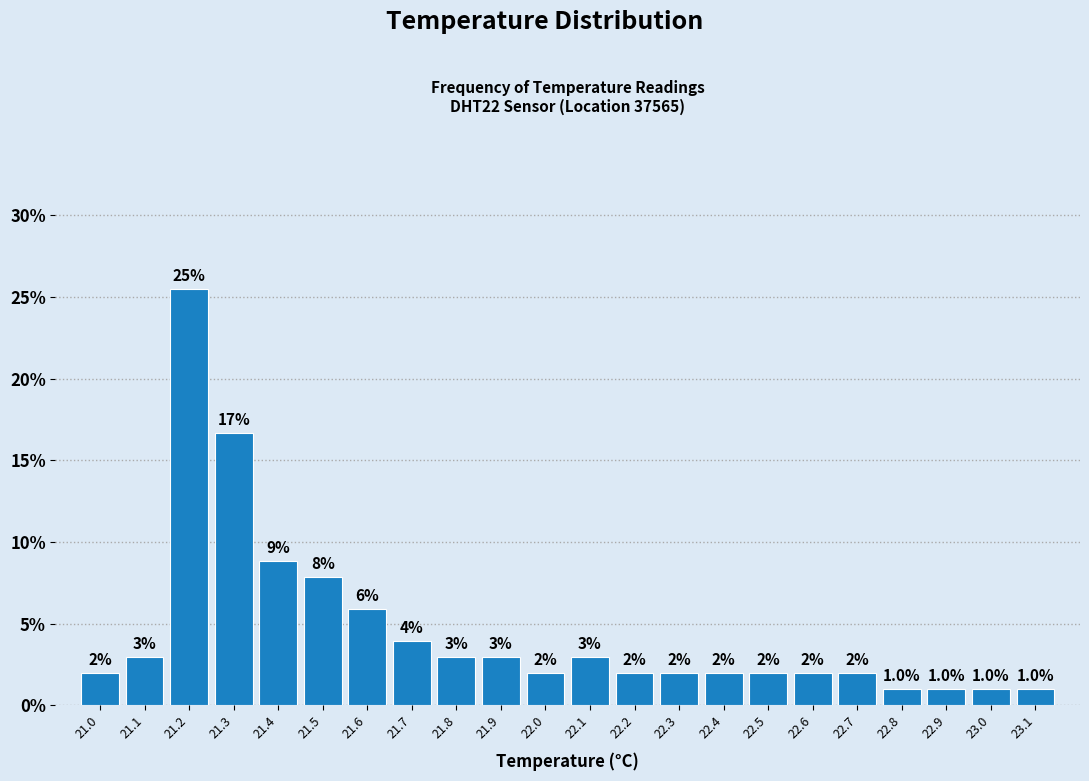

What is the greatest value displayed?

25.5